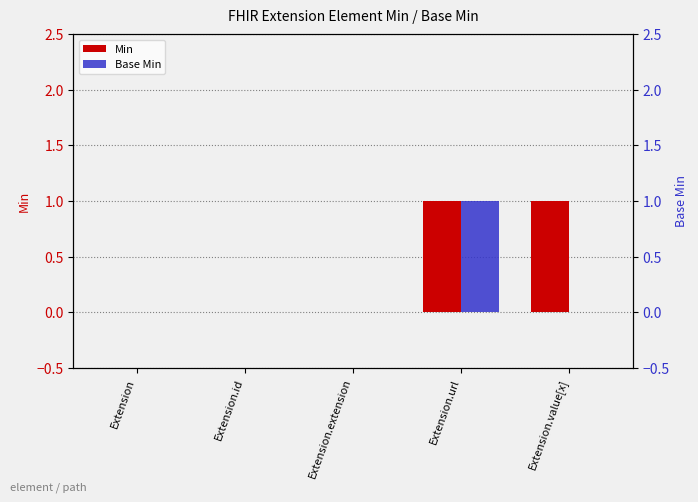

Count the Min values in the range 0 to 1.

5